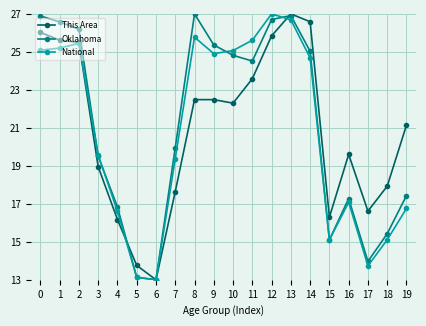

What are all the series names shown in the legend?

This Area, Oklahoma, National